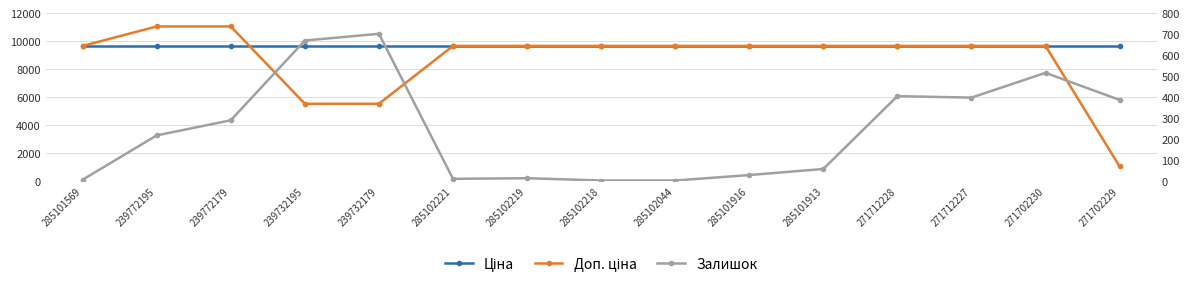

What is the spread (max minus min) of values at 285101569?

9657.7